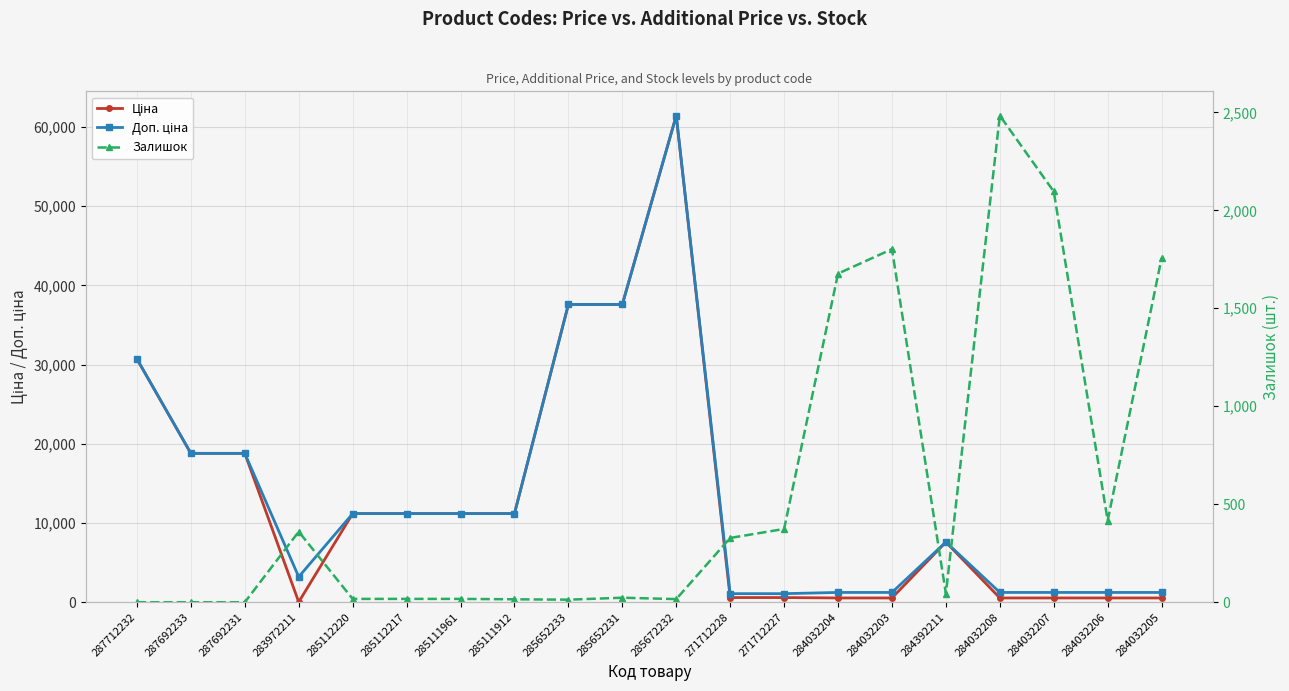

What is the sum of the Ціна values at 285652233 and 285111961?

48781.8